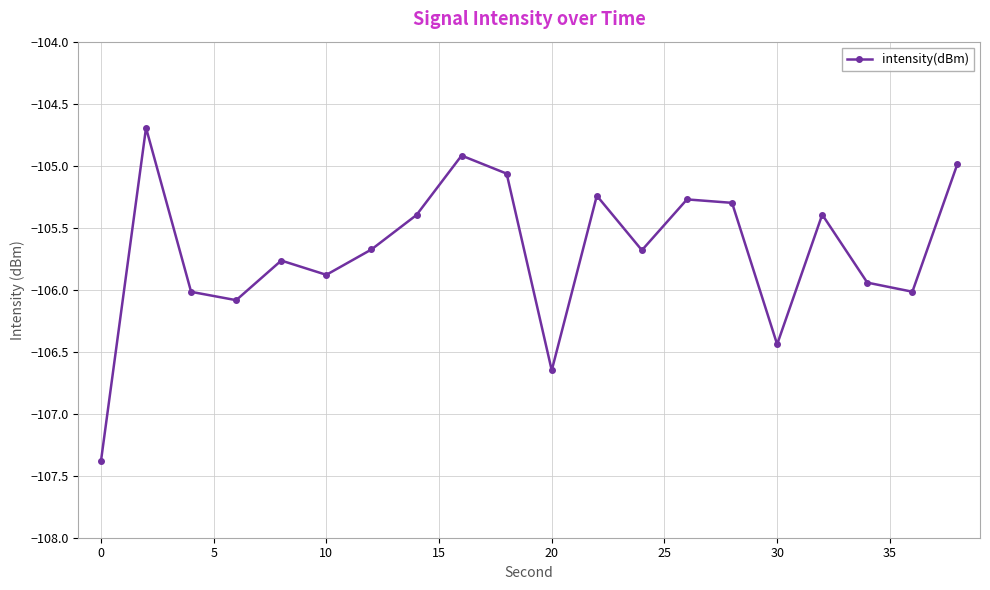

What is the sum of all values?

-2113.8